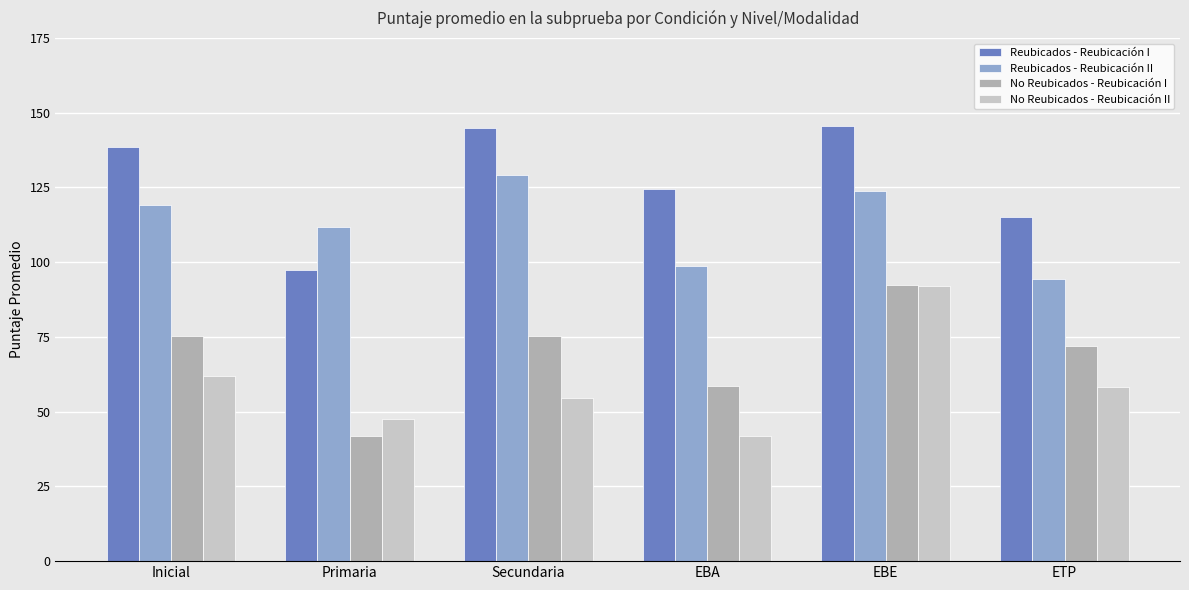

The value of Reubicados - Reubicación I at Secundaria is 144.8. True or false?

True